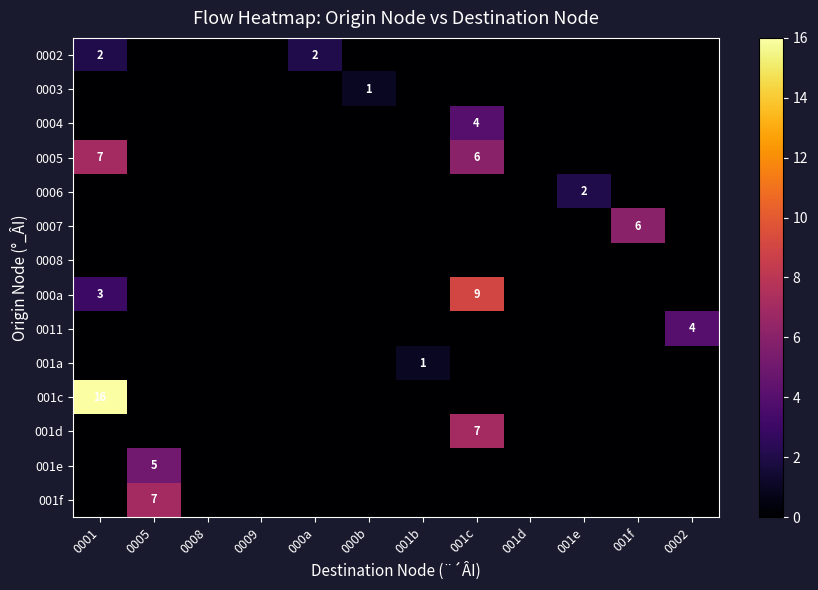

At how many categories does at least one series exceed 1?

7